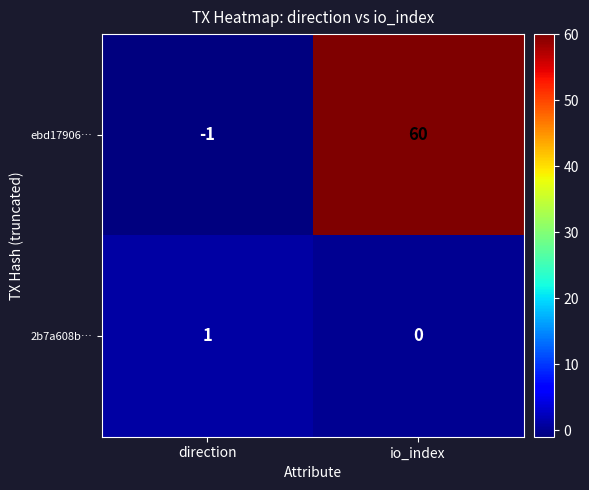

What is the difference between the maximum and minimum values in the ebd17906… series?

61